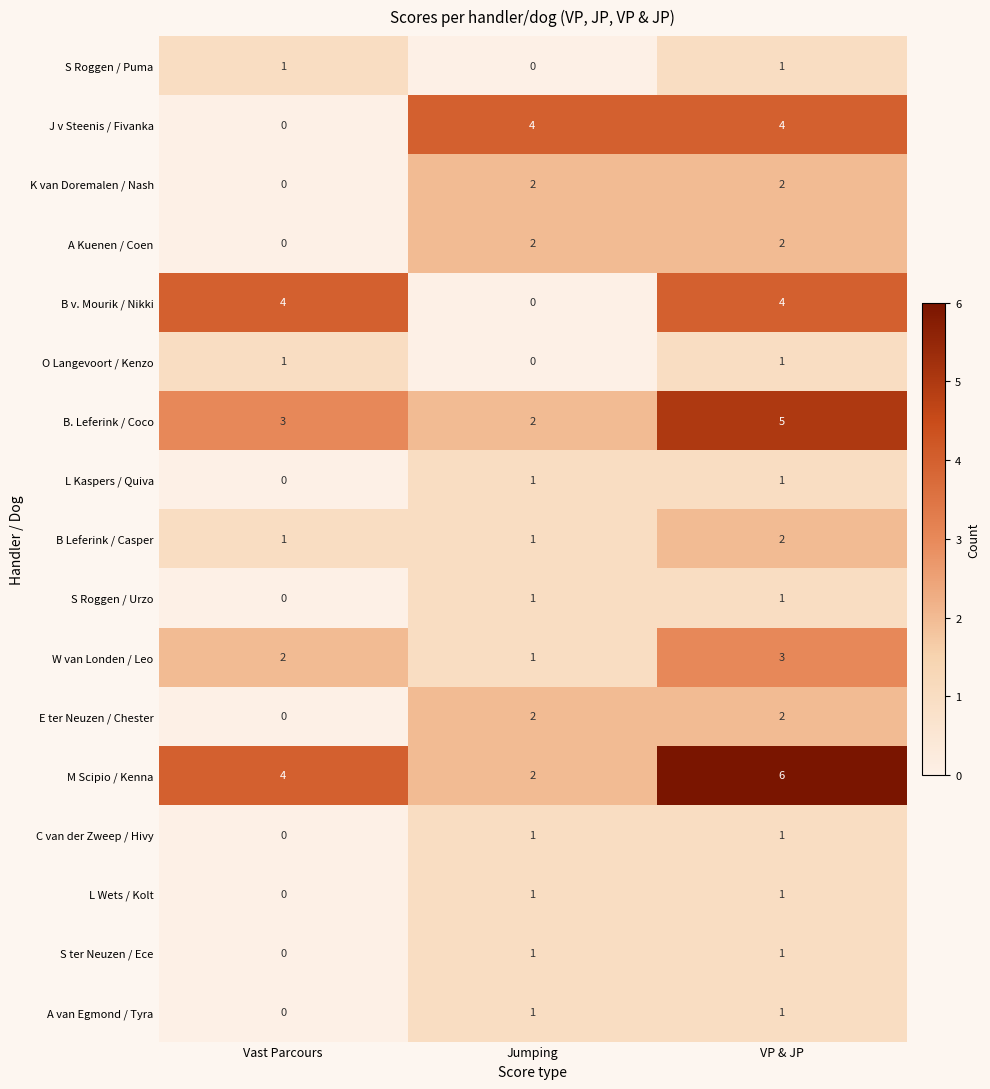

Which series has the largest total across all categories?

M Scipio / Kenna